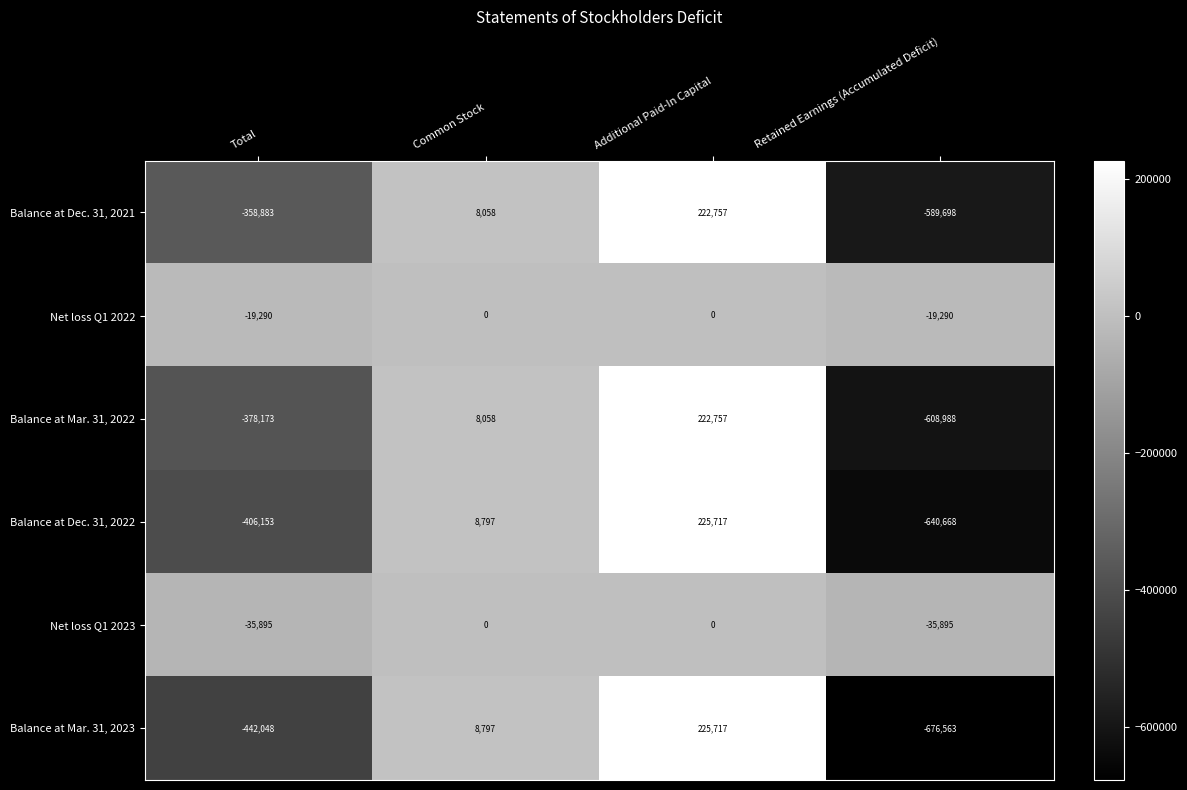

What is the maximum value shown in the chart?

225717